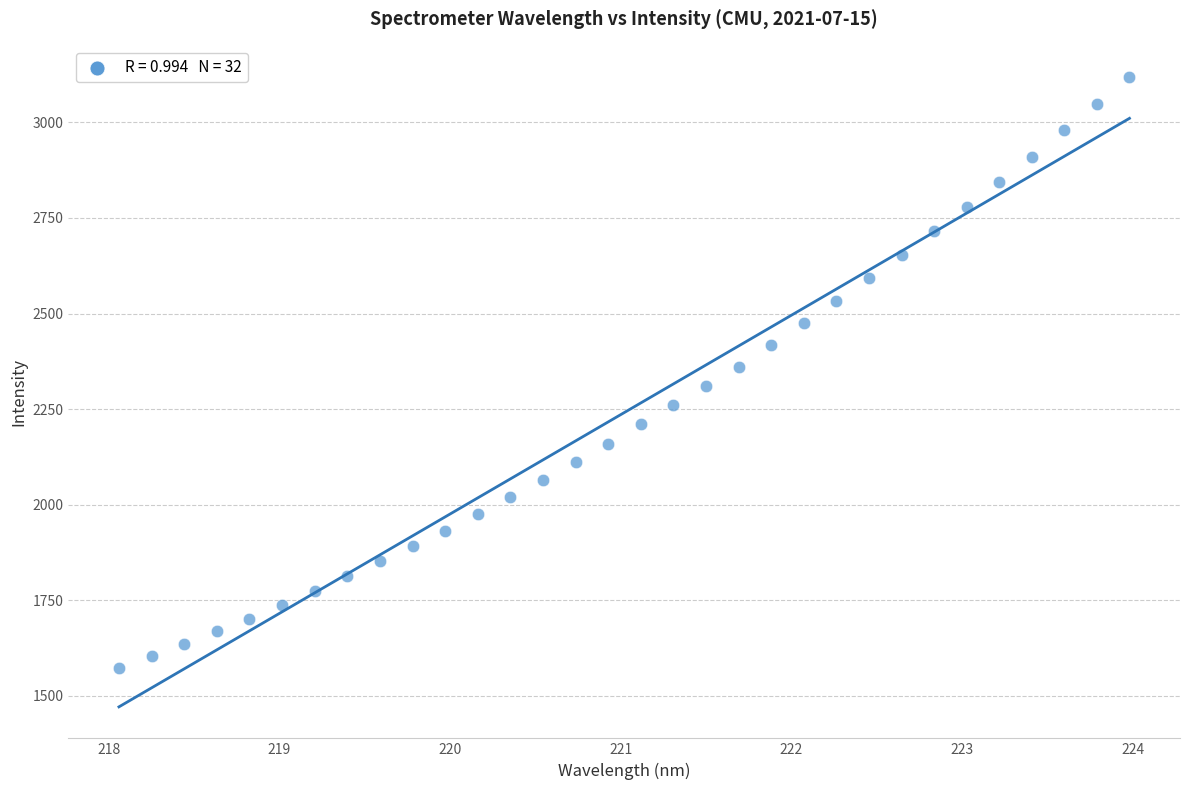

What is the range of Y values (max minus min)?

1546.3